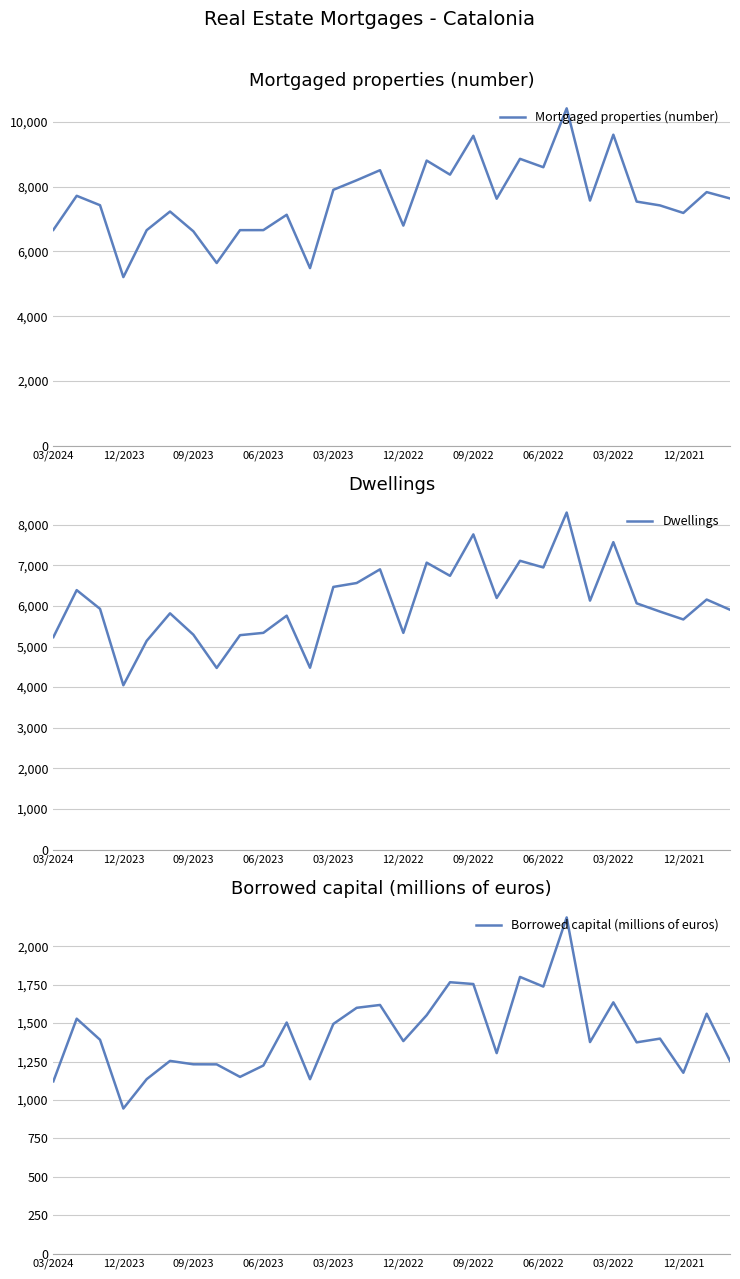

What is the value of the Dwellings point at the 8th from the left?

4472.0